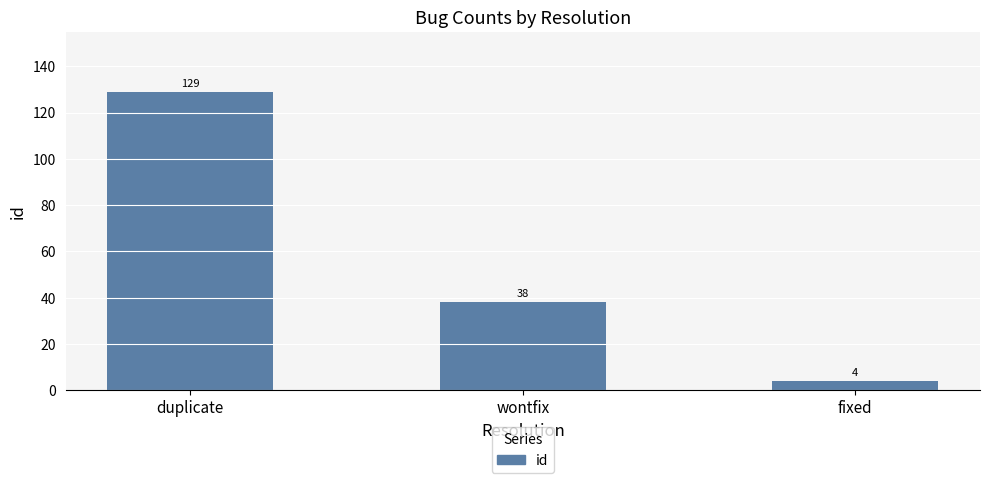

Is it true that the value at wontfix is 64?

False